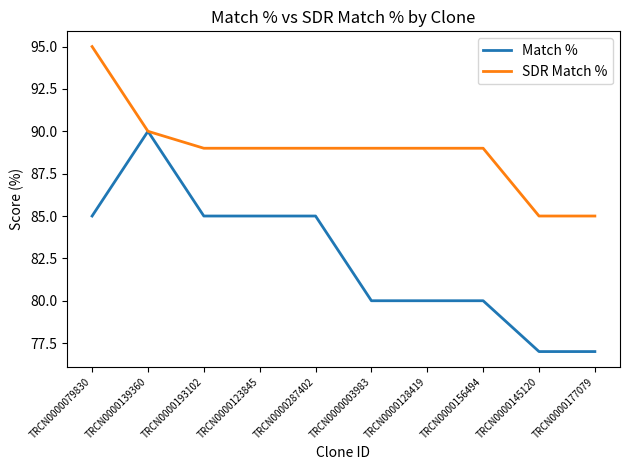

At TRCN0000145120, list the series in order from smallest to largest.

Match %, SDR Match %